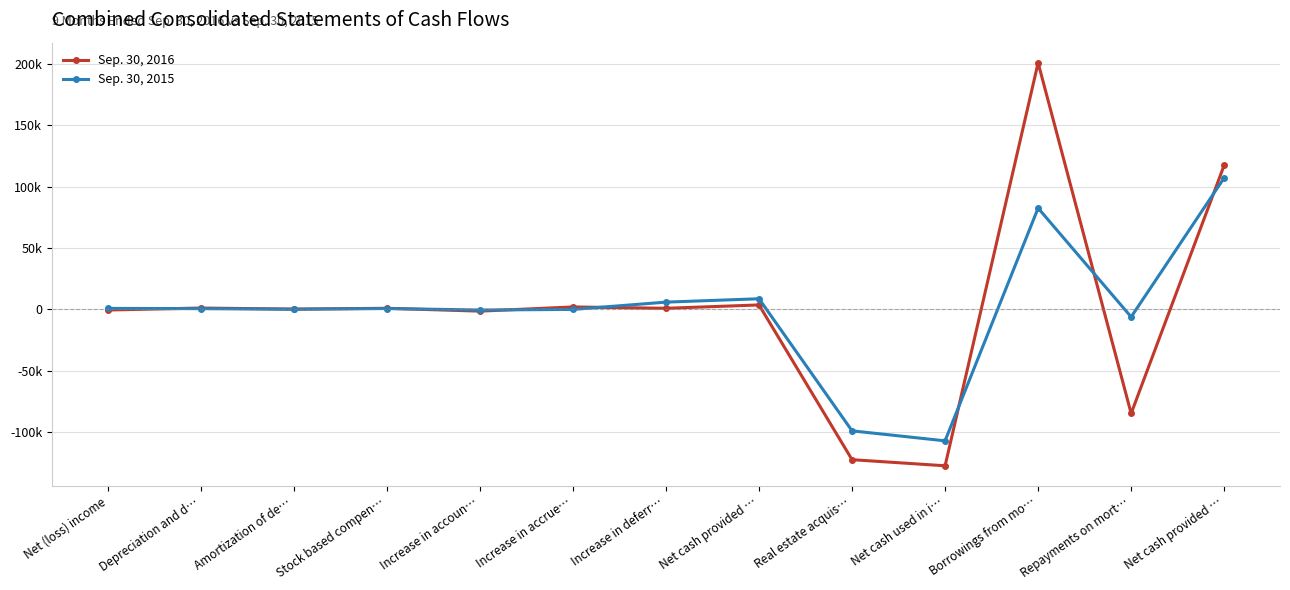

What are all the series names shown in the legend?

Sep. 30, 2016, Sep. 30, 2015